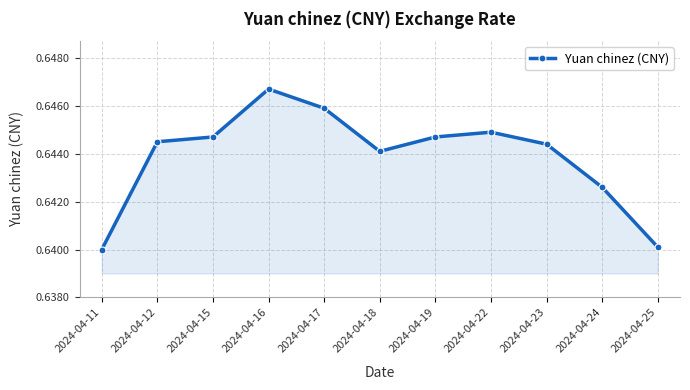

At which category does the chart reach its peak across all series?

2024-04-16